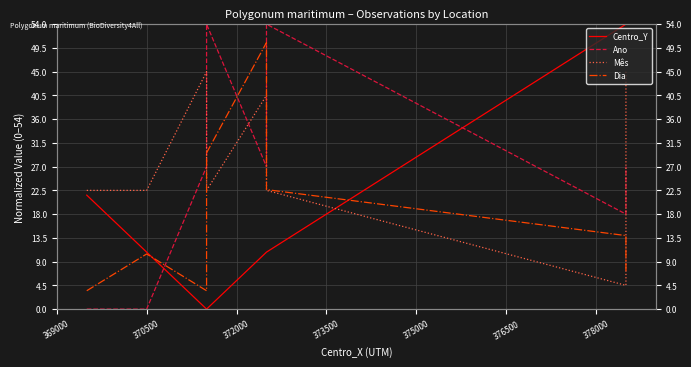

True or false: Ano has a value of 0.0 at 370500.

True